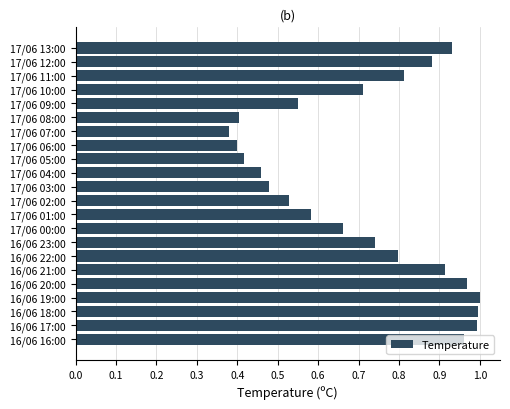

How many bars are there in total?

22